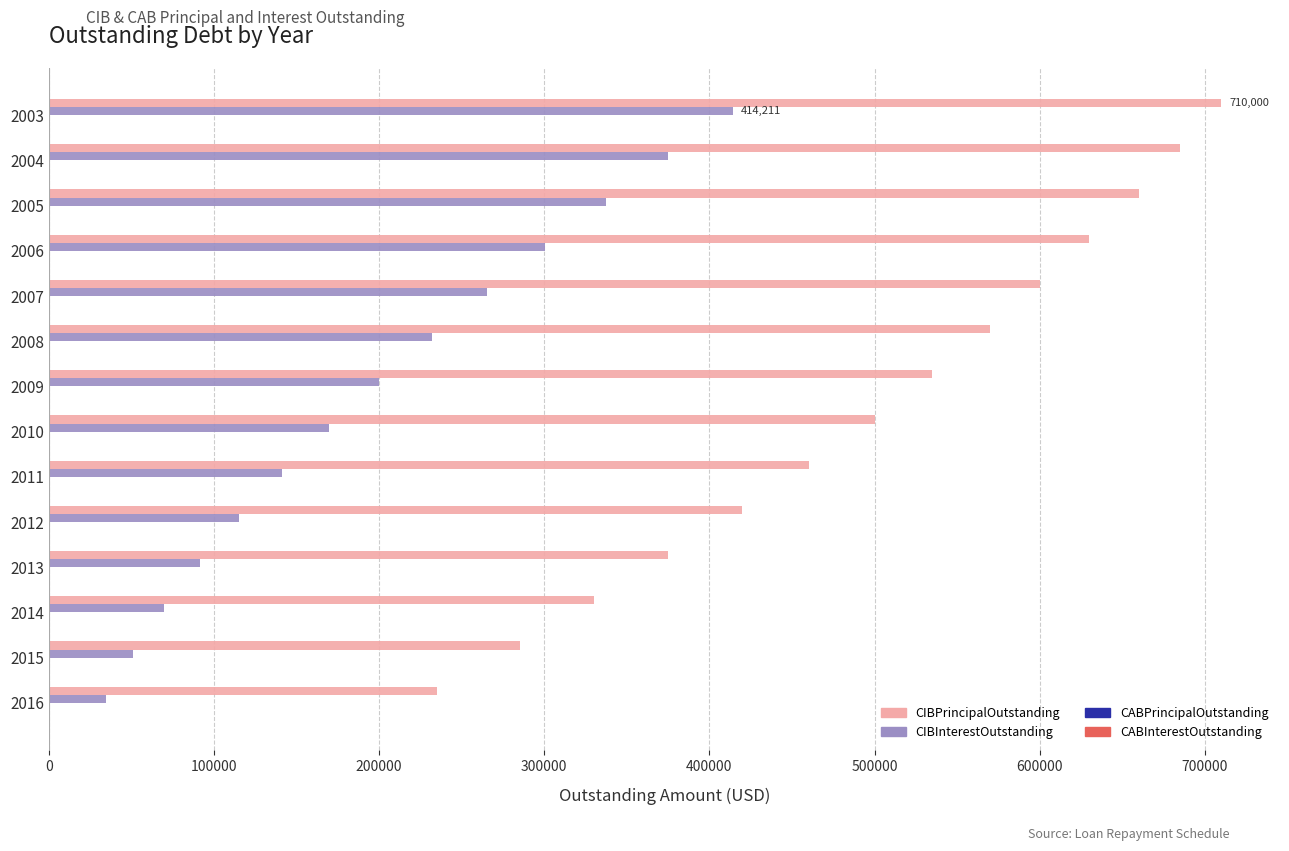

At 2003, list the series in order from smallest to largest.

CIBInterestOutstanding, CIBPrincipalOutstanding